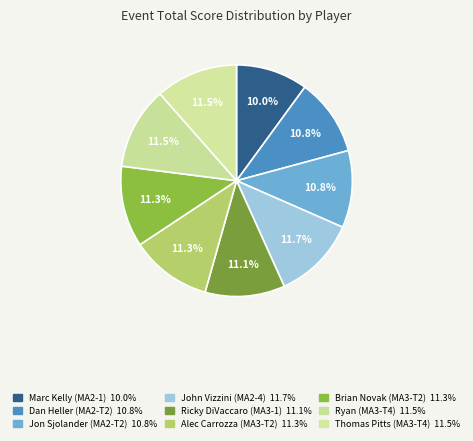

Count the number of slices in the pie.

9